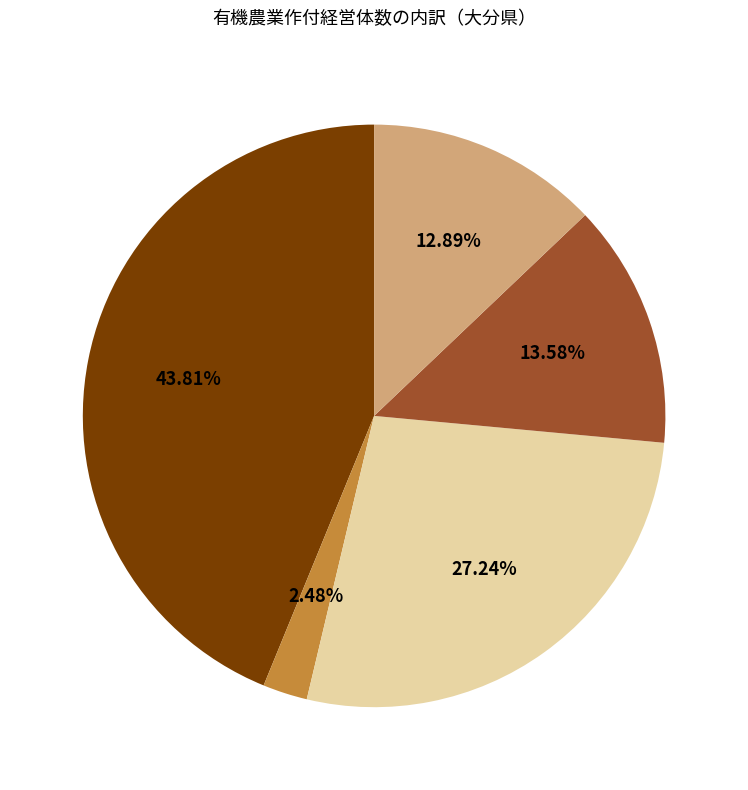

Count the number of slices in the pie.

5